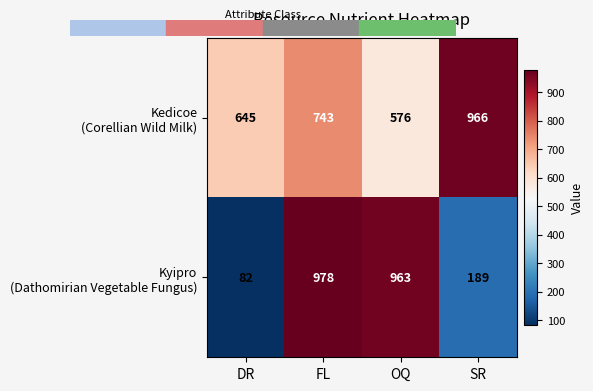

At which category does the chart reach its peak across all series?

FL